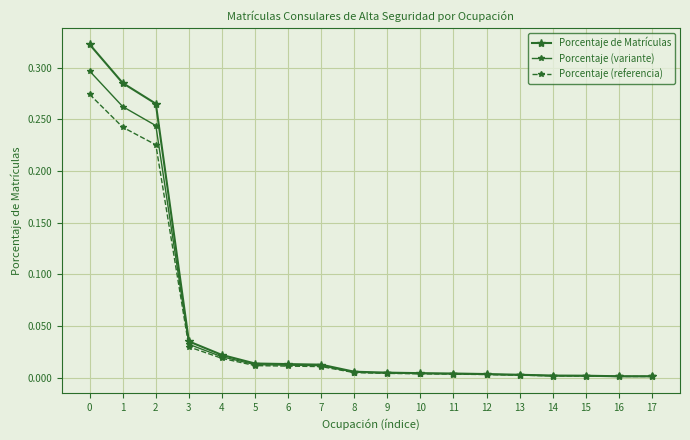

True or false: Porcentaje (variante) has a value of 0.0 at 16.

False